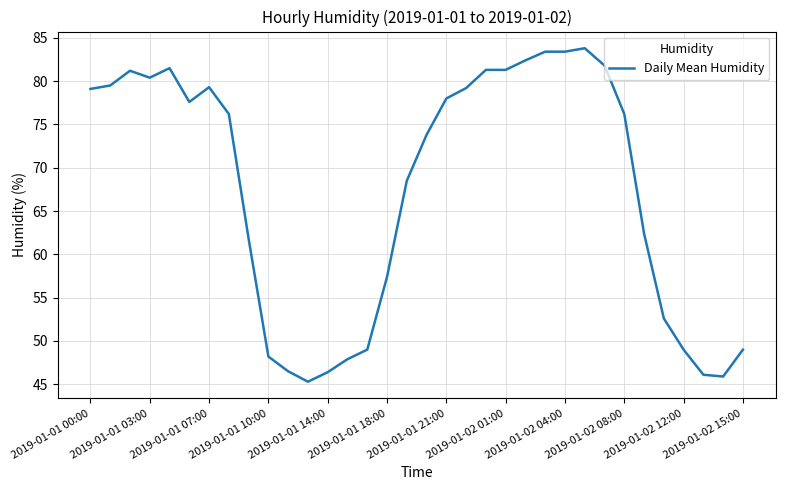

What is the difference between the maximum and minimum values?

38.5